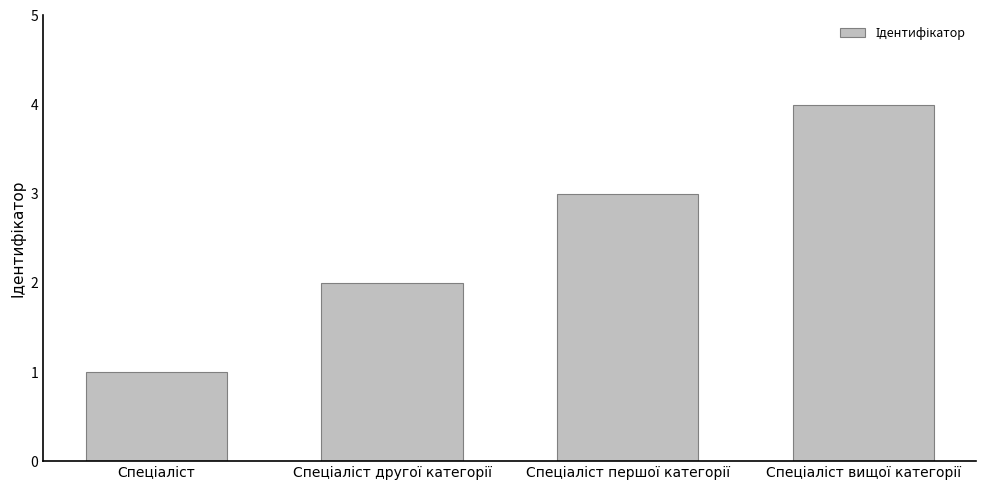

What is the maximum value shown in the chart?

4